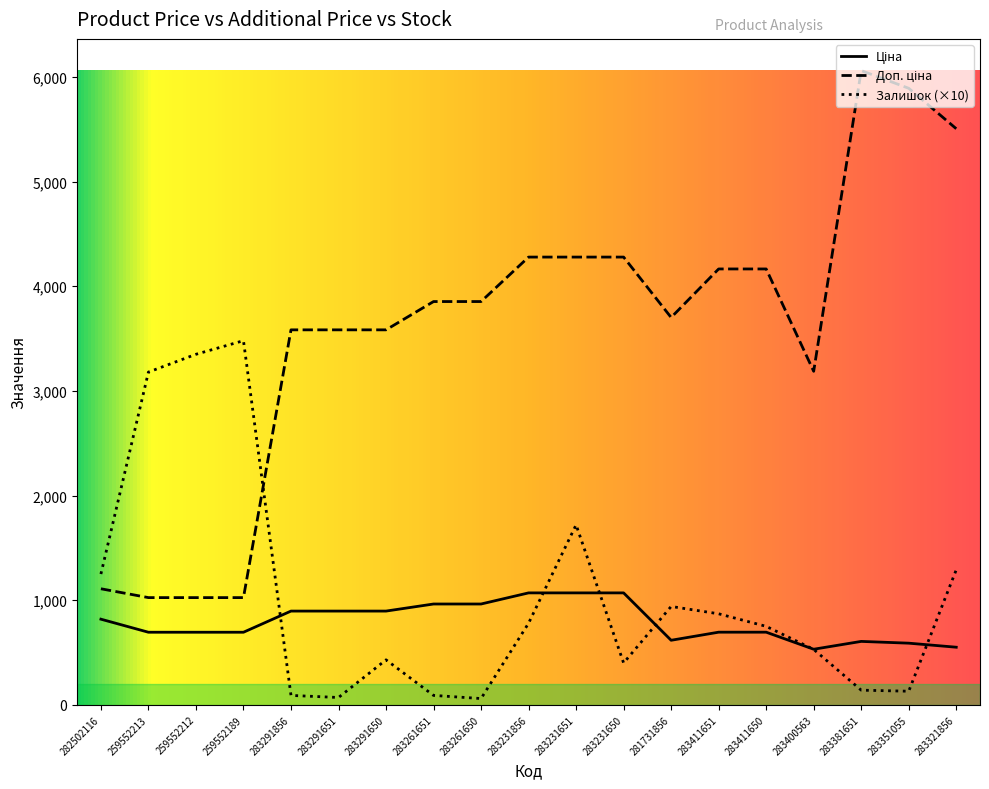

Is it true that Доп. ціна equals 2149.7 at 283261651?

False